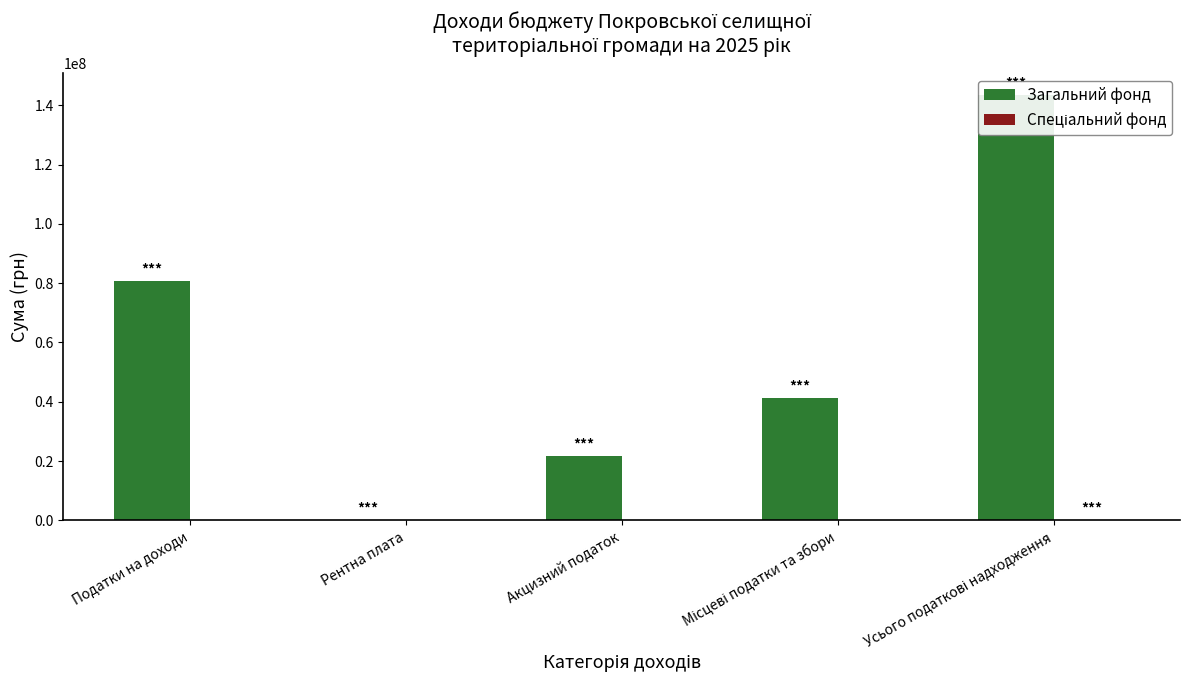

Between Рентна плата and Місцеві податки та збори, which series saw the biggest shift?

Загальний фонд